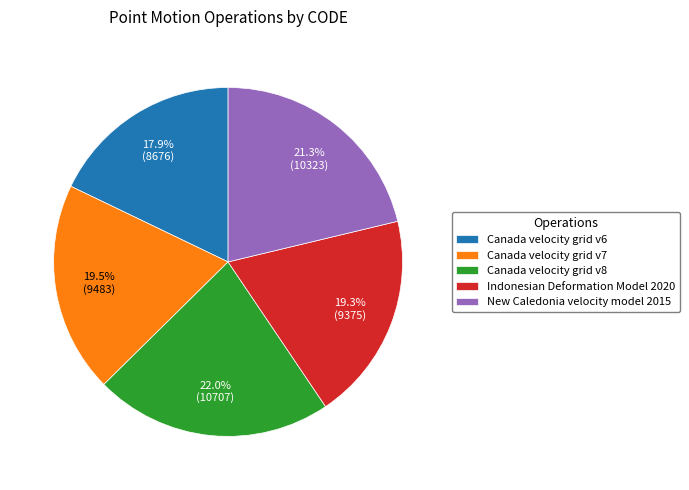

Approximately how many times larger is the value at Canada velocity grid v7 compared to New Caledonia velocity model 2015?

0.9